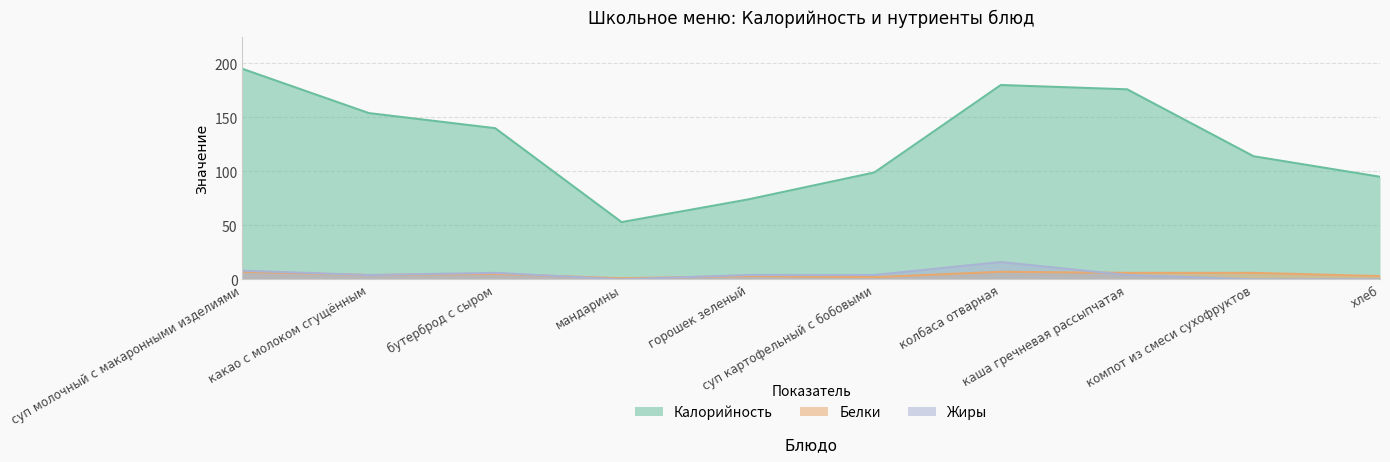

Count the Жиры values in the range 0 to 6.

8